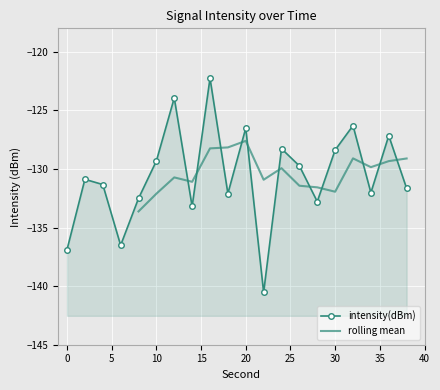

How many interior local valleys (lower than both neighbors) does the data have?

6